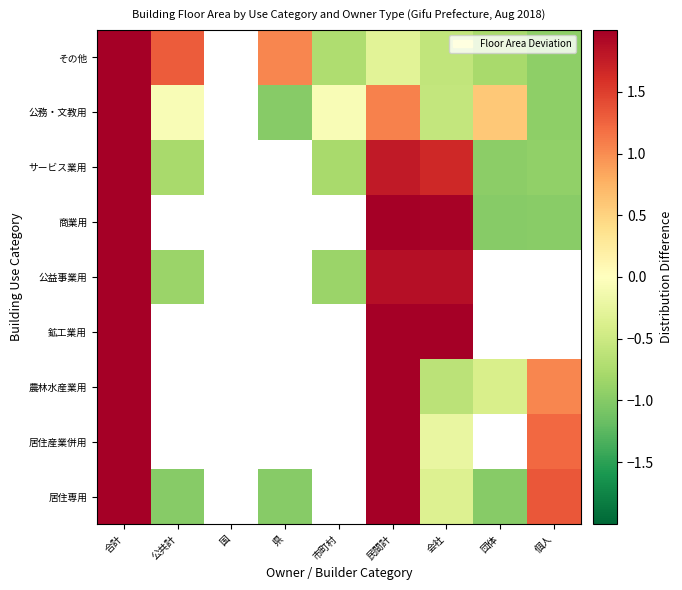

How many negative values does the 居住産業併用 series have?

6